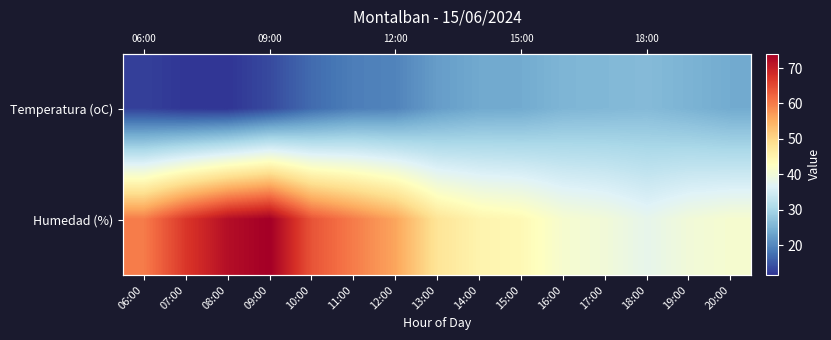

The value of Temperatura (oC) at 13:00 is 35.0. True or false?

False